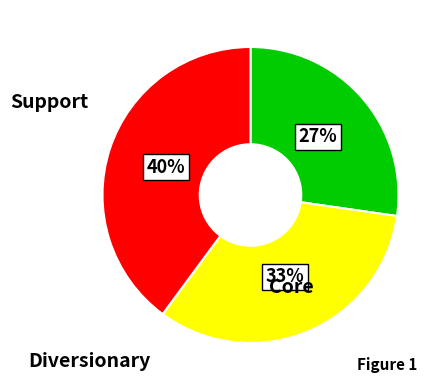

To the nearest percent, what is the average slice percentage?

33%